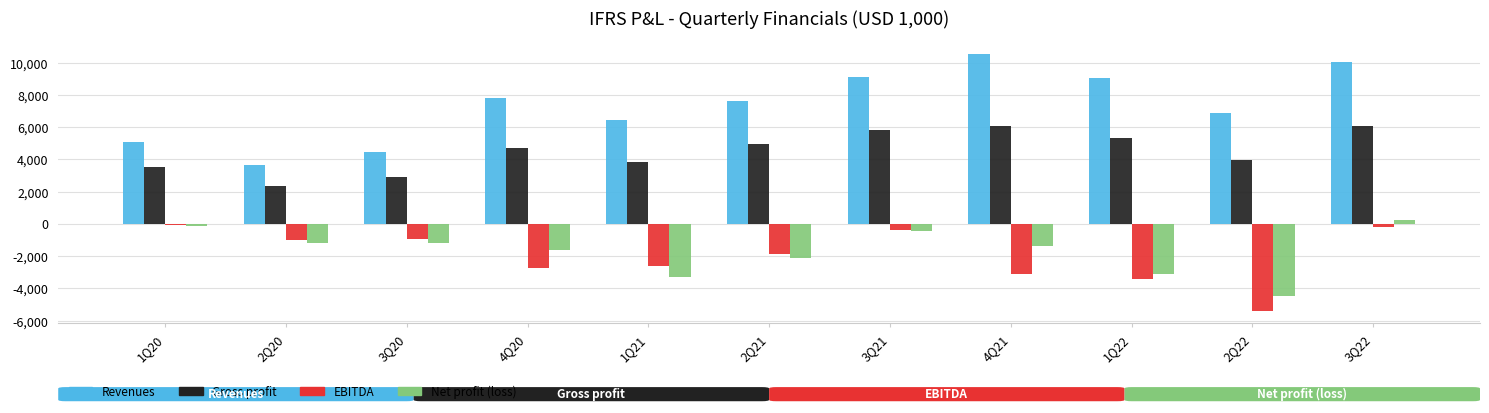

Is the value of Revenues at 1Q20 greater than the value of Net profit (loss) at 4Q20?

Yes